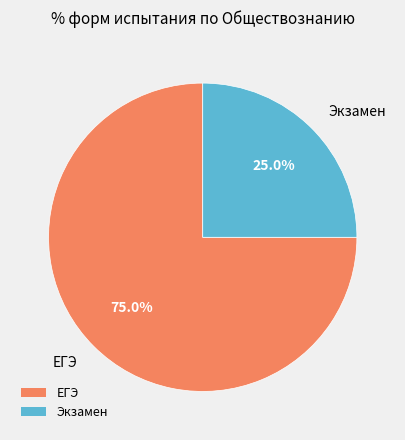

Do Экзамен and ЕГЭ together represent more than half of the pie?

Yes